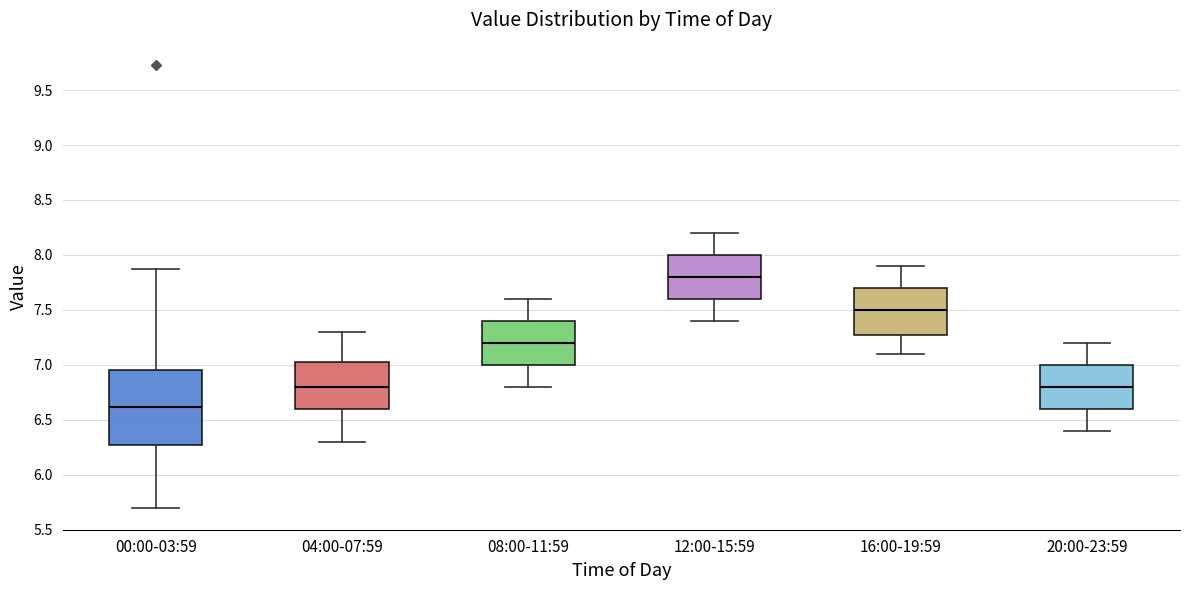

Reading left to right, transcribe this box plot: for each box, give where its median line is, the range the box spans, and where its two whiskers end, as read against the y-axis. The values are not printed on the chart, so give them approximately, as read against the axis.

00:00-03:59: median 6.60, box 6.25 to 6.95, whiskers 5.70 to 7.85
04:00-07:59: median 6.80, box 6.60 to 7.05, whiskers 6.30 to 7.30
08:00-11:59: median 7.20, box 7.00 to 7.40, whiskers 6.80 to 7.60
12:00-15:59: median 7.80, box 7.60 to 8.00, whiskers 7.40 to 8.20
16:00-19:59: median 7.50, box 7.30 to 7.70, whiskers 7.10 to 7.90
20:00-23:59: median 6.80, box 6.60 to 7.00, whiskers 6.40 to 7.20